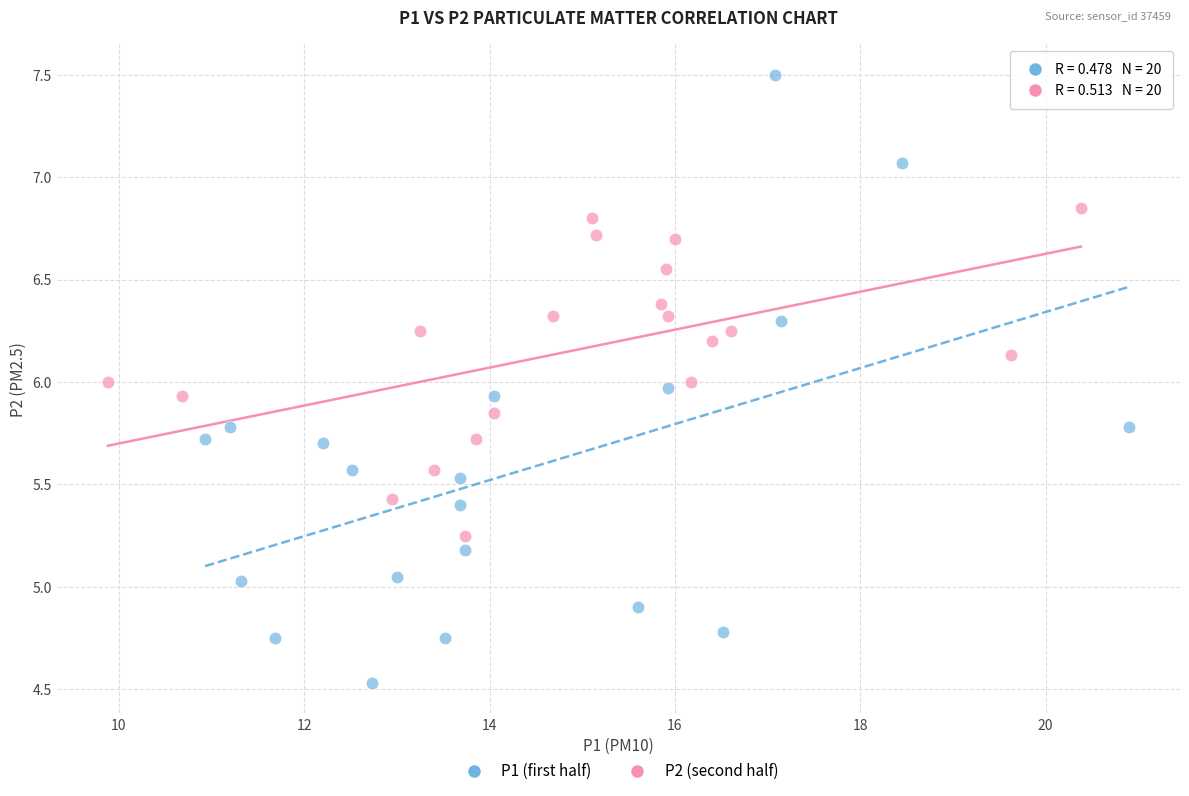

Which series contains the highest Y value?

P1 (first half)